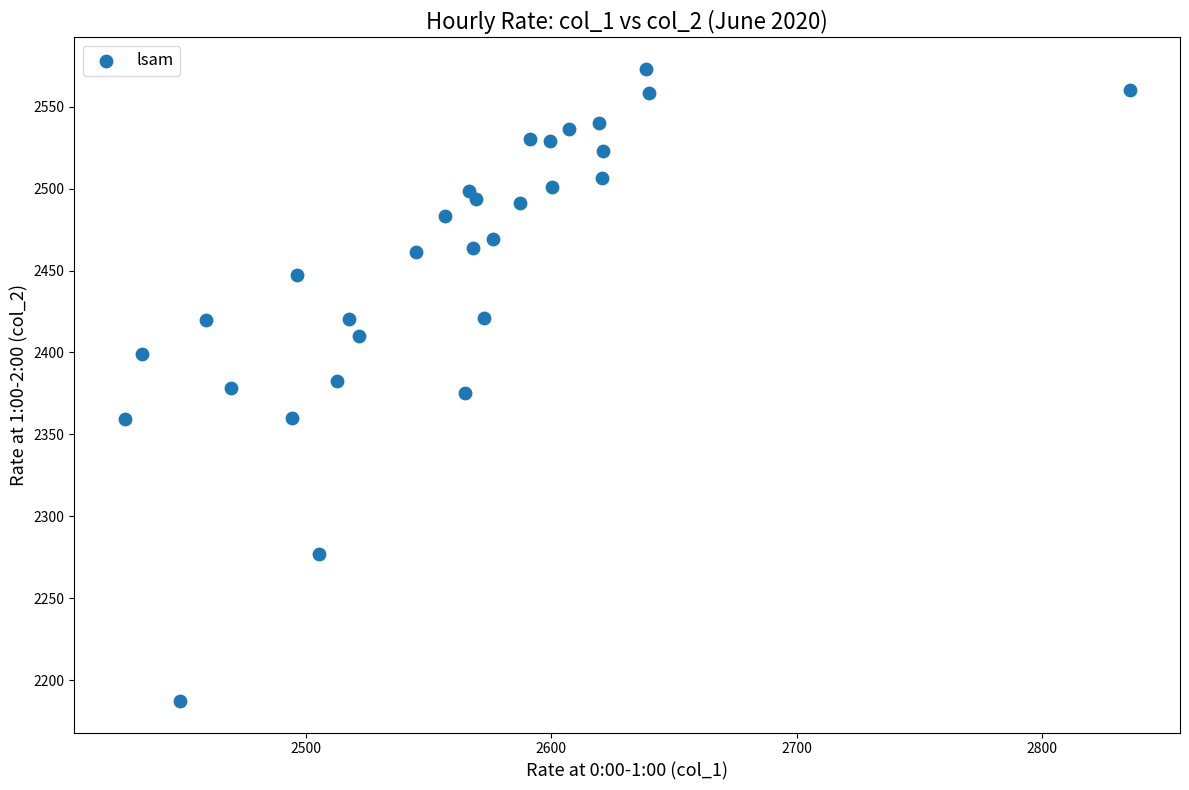

What is the range of X values (max minus min)?

409.5